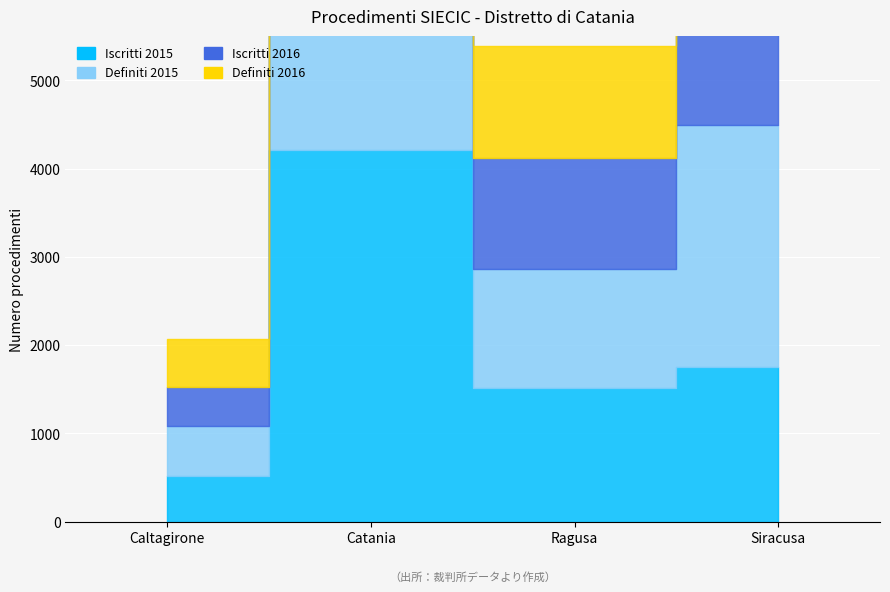

What is the difference between the Iscritti 2016 values at Catania and Ragusa?

3153